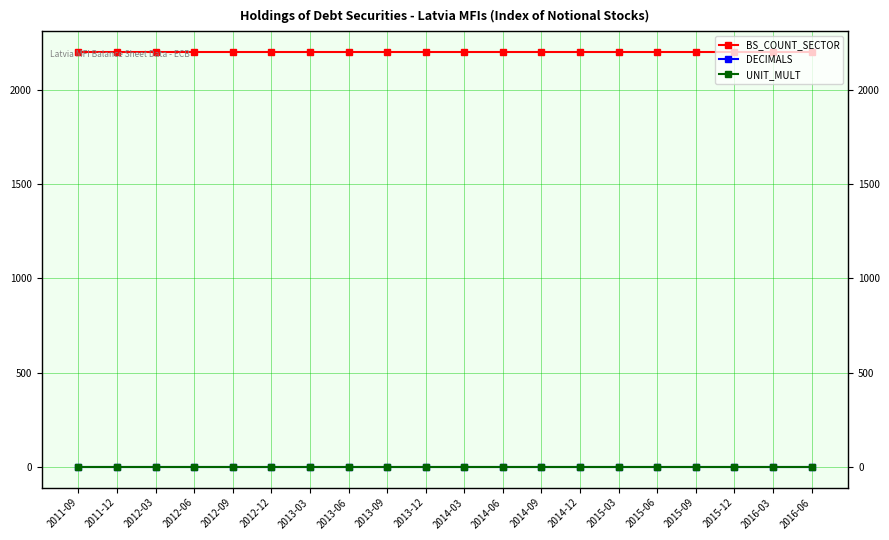

Which has a higher value, 2016-03 or 2014-06?

2016-03